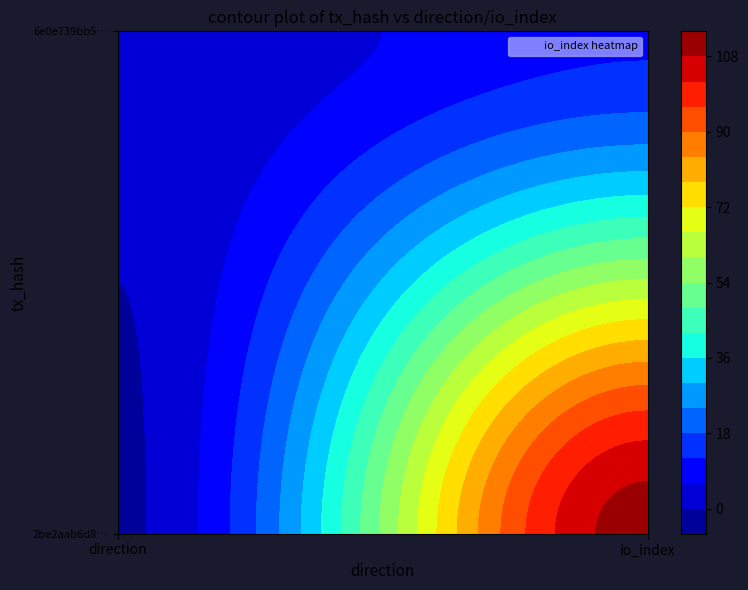

How many categories are shown in the chart?

2